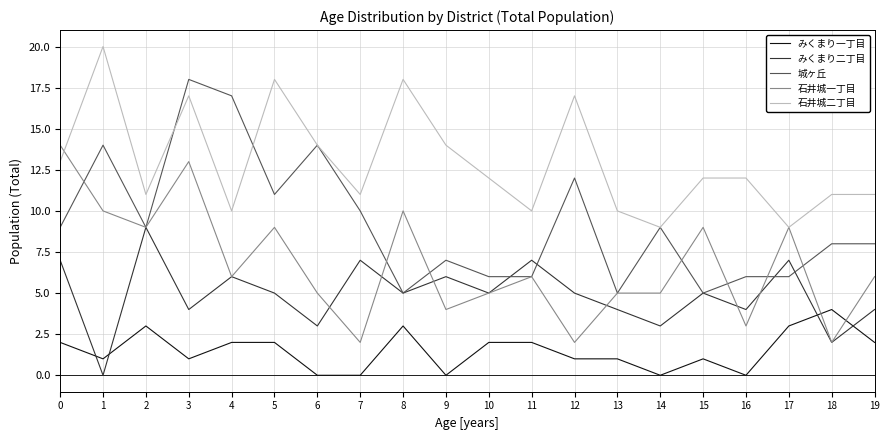

Rank the series by their maximum value, from highest to lowest.

石井城二丁目, 城ヶ丘, 石井城一丁目, みくまり二丁目, みくまり一丁目